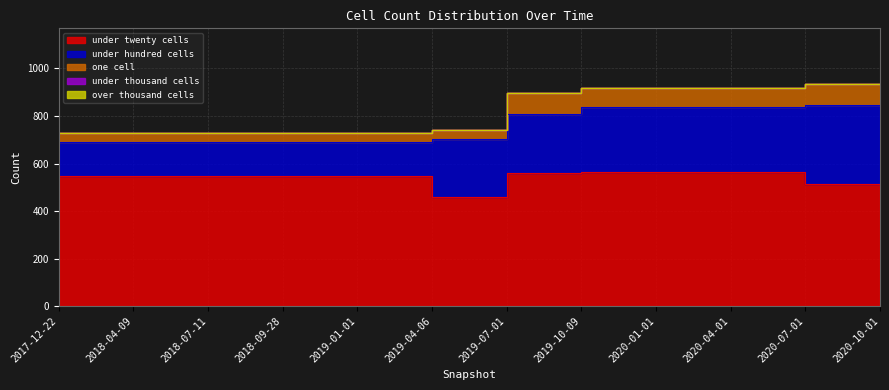

At which category is the sum across all series the highest?

2020-07-01